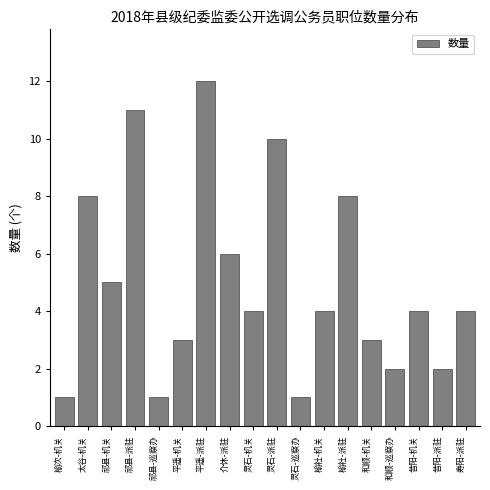

Reading left to right, what are all the values shown in this chart?

榆次-机关=1	太谷-机关=8	祁县-机关=5	祁县-派驻=11	祁县-巡察办=1	平遥-机关=3	平遥-派驻=12	介休-派驻=6	灵石-机关=4	灵石-派驻=10	灵石-巡察办=1	榆社-机关=4	榆社-派驻=8	和顺-机关=3	和顺-巡察办=2	昔阳-机关=4	昔阳-派驻=2	寿阳-派驻=4